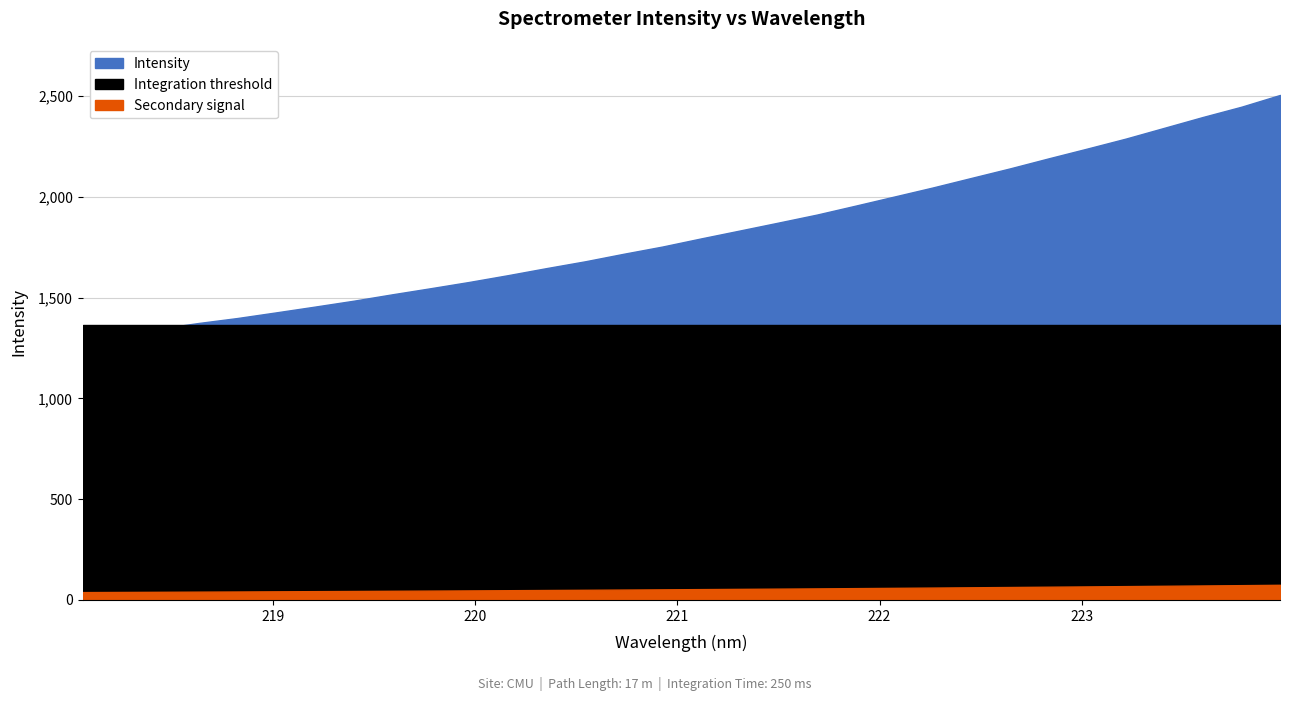

Reading right to left, what are all the values shown in this chart?

223.9802=2506.7	223.7895=2448.3	223.5987=2397.3	223.408=2343.6	223.2172=2289.9	223.0264=2240.4	222.8355=2191.8	222.6447=2142.0	222.4538=2094.8	222.263=2047.3	222.0721=2002.2	221.8812=1957.2	221.6902=1912.8	221.4993=1872.9	221.3083=1833.6	221.1174=1794.5	220.9264=1754.2	220.7354=1718.5	220.5444=1681.0	220.3533=1647.2	220.1623=1612.0	219.9712=1578.6	219.7801=1547.3	219.589=1516.9	219.3979=1485.1	219.2067=1455.9	219.0156=1427.3	218.8244=1399.4	218.6332=1374.8	218.442=1347.4	218.2508=1323.5	218.0596=1299.9